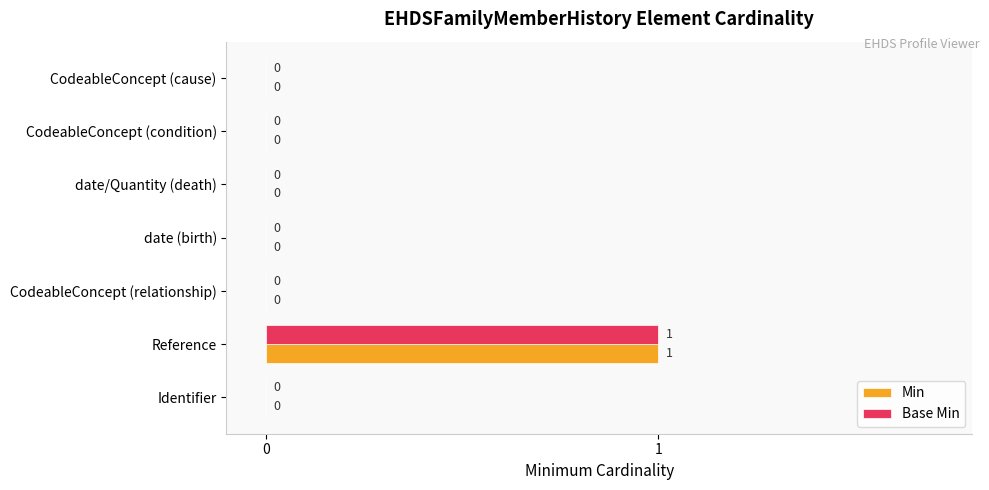

The value of Min at CodeableConcept (condition) is -1. True or false?

False